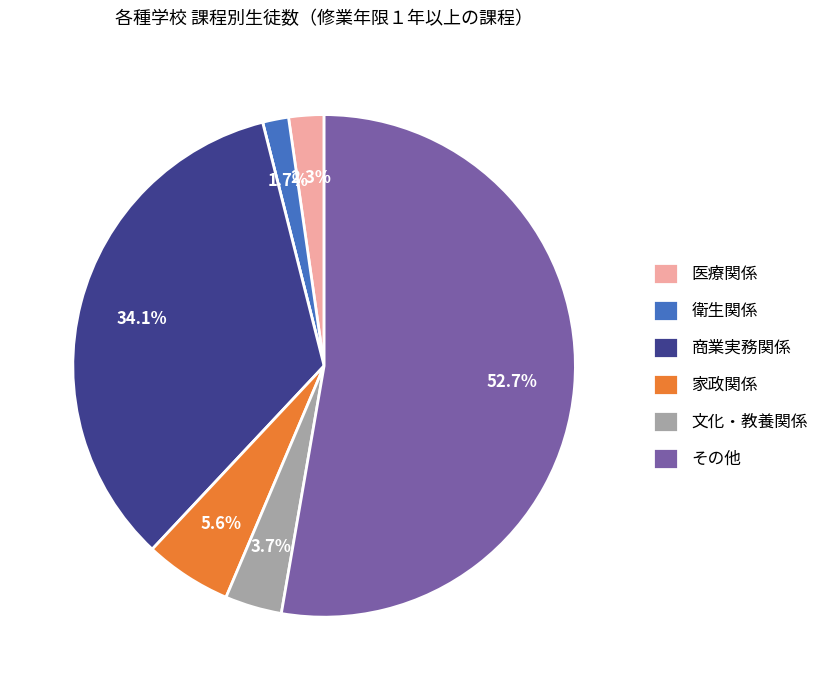

Is there a majority slice in this chart?

Yes